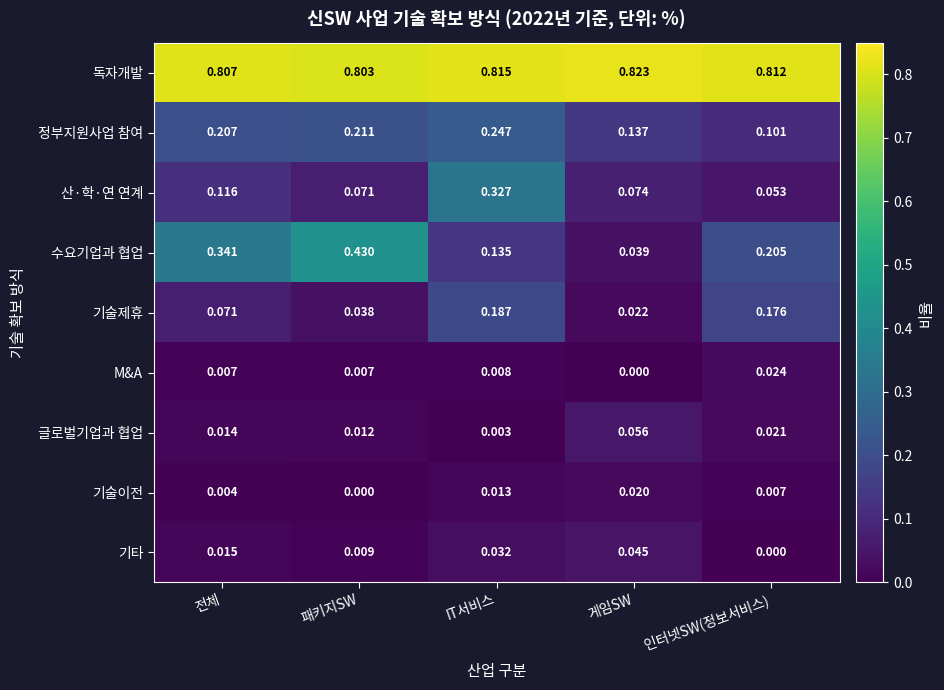

At 게임SW, list the series in order from largest to smallest.

독자개발, 정부지원사업 참여, 산·학·연 연계, 글로벌기업과 협업, 기타, 수요기업과 협업, 기술제휴, 기술이전, M&A